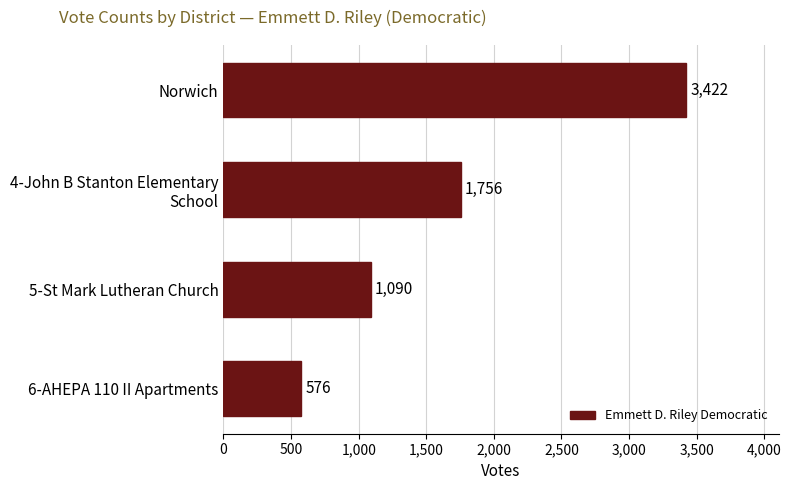

At which label is the value closest to 1999?

4-John B Stanton Elementary
School